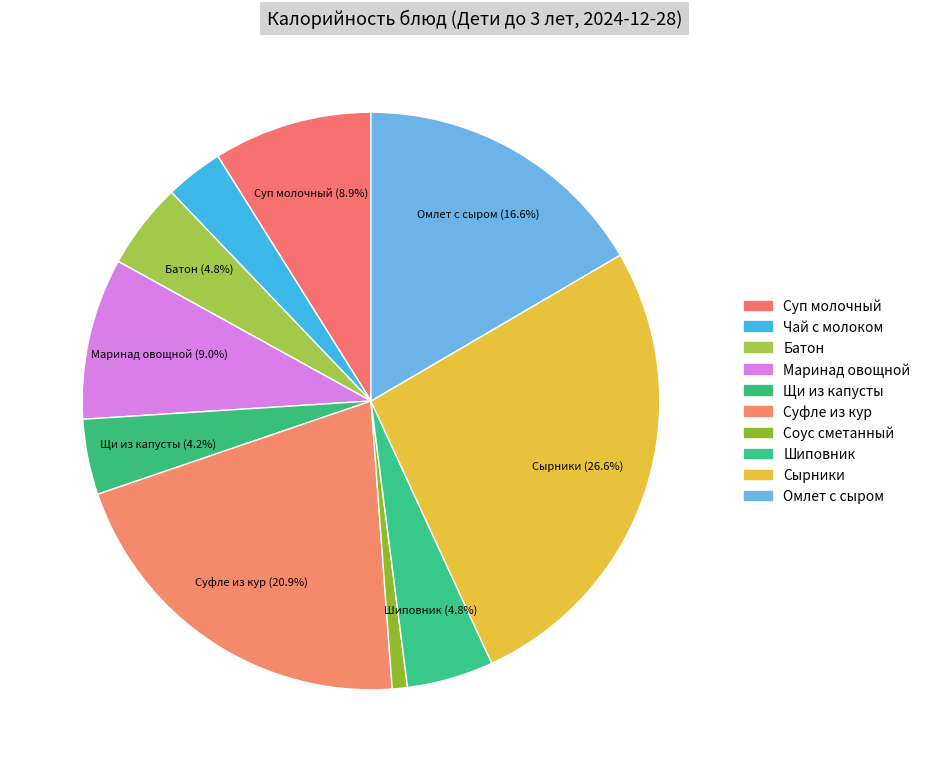

How many segments does this pie chart have?

10